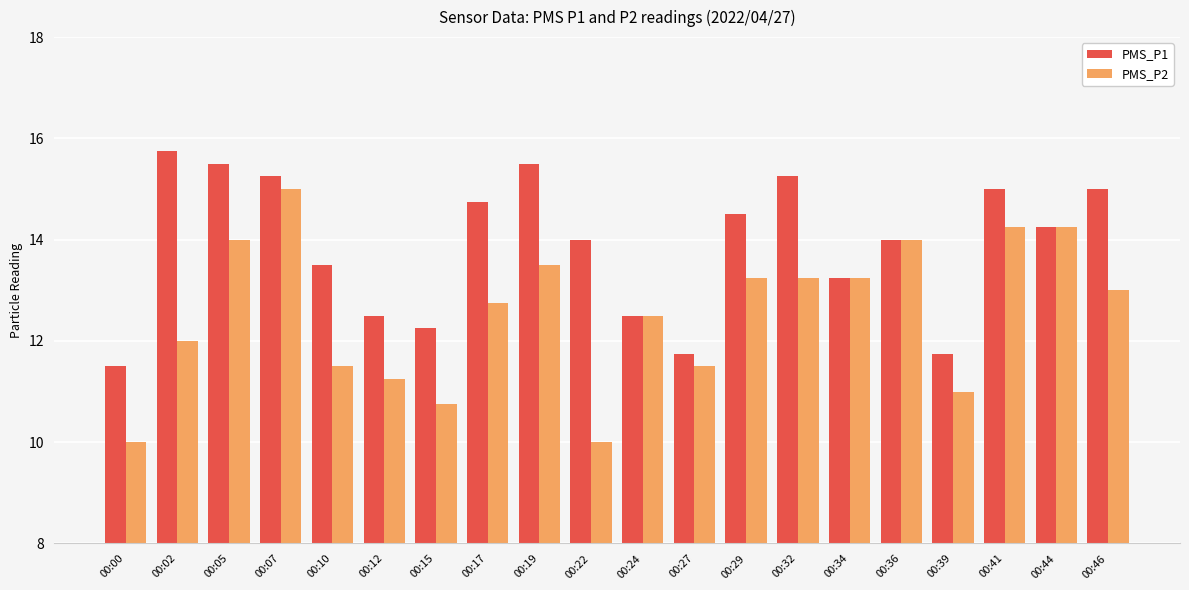

How many groups of bars are there?

20